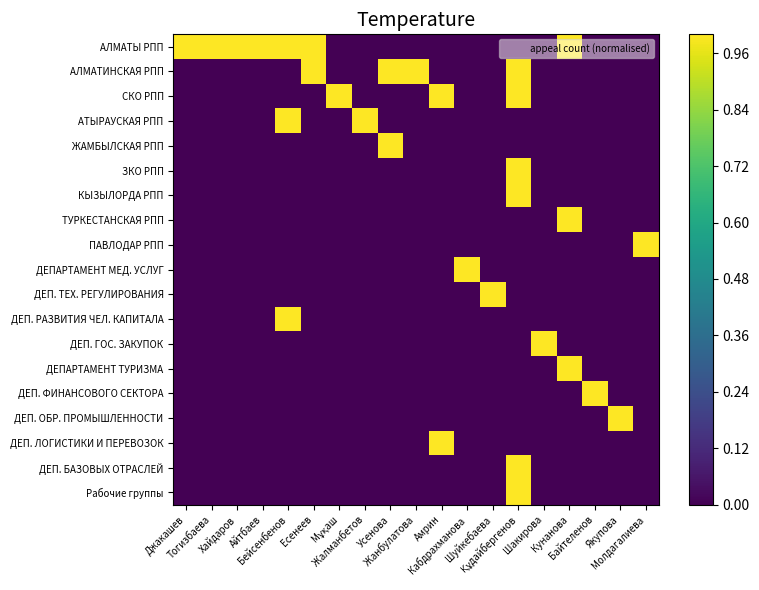

Reading right to left, transcribe all the data shown in this chart.

АЛМАТЫ РПП: Молдагалиева=0	Якупова=0	Байтеленов=0	Кунанова=1	Шакирова=0	Құдайбергенов=0	Шуйкебаева=0	Кабдрахманова=0	Амрин=0	Жанбулатова=0	Усенова=0	Жалманбетов=0	Мұқаш=0	Есенеев=1	Бейсенбенов=1	Айтбаев=1	Хайдаров=1	Тогизбаева=1	Джакашев=1
АЛМАТИНСКАЯ РПП: Молдагалиева=0	Якупова=0	Байтеленов=0	Кунанова=0	Шакирова=0	Құдайбергенов=1	Шуйкебаева=0	Кабдрахманова=0	Амрин=0	Жанбулатова=1	Усенова=1	Жалманбетов=0	Мұқаш=0	Есенеев=1	Бейсенбенов=0	Айтбаев=0	Хайдаров=0	Тогизбаева=0	Джакашев=0
СКО РПП: Молдагалиева=0	Якупова=0	Байтеленов=0	Кунанова=0	Шакирова=0	Құдайбергенов=1	Шуйкебаева=0	Кабдрахманова=0	Амрин=1	Жанбулатова=0	Усенова=0	Жалманбетов=0	Мұқаш=1	Есенеев=0	Бейсенбенов=0	Айтбаев=0	Хайдаров=0	Тогизбаева=0	Джакашев=0
АТЫРАУСКАЯ РПП: Молдагалиева=0	Якупова=0	Байтеленов=0	Кунанова=0	Шакирова=0	Құдайбергенов=0	Шуйкебаева=0	Кабдрахманова=0	Амрин=0	Жанбулатова=0	Усенова=0	Жалманбетов=1	Мұқаш=0	Есенеев=0	Бейсенбенов=1	Айтбаев=0	Хайдаров=0	Тогизбаева=0	Джакашев=0
ЖАМБЫЛСКАЯ РПП: Молдагалиева=0	Якупова=0	Байтеленов=0	Кунанова=0	Шакирова=0	Құдайбергенов=0	Шуйкебаева=0	Кабдрахманова=0	Амрин=0	Жанбулатова=0	Усенова=1	Жалманбетов=0	Мұқаш=0	Есенеев=0	Бейсенбенов=0	Айтбаев=0	Хайдаров=0	Тогизбаева=0	Джакашев=0
ЗКО РПП: Молдагалиева=0	Якупова=0	Байтеленов=0	Кунанова=0	Шакирова=0	Құдайбергенов=1	Шуйкебаева=0	Кабдрахманова=0	Амрин=0	Жанбулатова=0	Усенова=0	Жалманбетов=0	Мұқаш=0	Есенеев=0	Бейсенбенов=0	Айтбаев=0	Хайдаров=0	Тогизбаева=0	Джакашев=0
КЫЗЫЛОРДА РПП: Молдагалиева=0	Якупова=0	Байтеленов=0	Кунанова=0	Шакирова=0	Құдайбергенов=1	Шуйкебаева=0	Кабдрахманова=0	Амрин=0	Жанбулатова=0	Усенова=0	Жалманбетов=0	Мұқаш=0	Есенеев=0	Бейсенбенов=0	Айтбаев=0	Хайдаров=0	Тогизбаева=0	Джакашев=0
ТУРКЕСТАНСКАЯ РПП: Молдагалиева=0	Якупова=0	Байтеленов=0	Кунанова=1	Шакирова=0	Құдайбергенов=0	Шуйкебаева=0	Кабдрахманова=0	Амрин=0	Жанбулатова=0	Усенова=0	Жалманбетов=0	Мұқаш=0	Есенеев=0	Бейсенбенов=0	Айтбаев=0	Хайдаров=0	Тогизбаева=0	Джакашев=0
ПАВЛОДАР РПП: Молдагалиева=1	Якупова=0	Байтеленов=0	Кунанова=0	Шакирова=0	Құдайбергенов=0	Шуйкебаева=0	Кабдрахманова=0	Амрин=0	Жанбулатова=0	Усенова=0	Жалманбетов=0	Мұқаш=0	Есенеев=0	Бейсенбенов=0	Айтбаев=0	Хайдаров=0	Тогизбаева=0	Джакашев=0
ДЕПАРТАМЕНТ МЕД. УСЛУГ: Молдагалиева=0	Якупова=0	Байтеленов=0	Кунанова=0	Шакирова=0	Құдайбергенов=0	Шуйкебаева=0	Кабдрахманова=1	Амрин=0	Жанбулатова=0	Усенова=0	Жалманбетов=0	Мұқаш=0	Есенеев=0	Бейсенбенов=0	Айтбаев=0	Хайдаров=0	Тогизбаева=0	Джакашев=0
ДЕП. ТЕХ. РЕГУЛИРОВАНИЯ: Молдагалиева=0	Якупова=0	Байтеленов=0	Кунанова=0	Шакирова=0	Құдайбергенов=0	Шуйкебаева=1	Кабдрахманова=0	Амрин=0	Жанбулатова=0	Усенова=0	Жалманбетов=0	Мұқаш=0	Есенеев=0	Бейсенбенов=0	Айтбаев=0	Хайдаров=0	Тогизбаева=0	Джакашев=0
ДЕП. РАЗВИТИЯ ЧЕЛ. КАПИТАЛА: Молдагалиева=0	Якупова=0	Байтеленов=0	Кунанова=0	Шакирова=0	Құдайбергенов=0	Шуйкебаева=0	Кабдрахманова=0	Амрин=0	Жанбулатова=0	Усенова=0	Жалманбетов=0	Мұқаш=0	Есенеев=0	Бейсенбенов=1	Айтбаев=0	Хайдаров=0	Тогизбаева=0	Джакашев=0
ДЕП. ГОС. ЗАКУПОК: Молдагалиева=0	Якупова=0	Байтеленов=0	Кунанова=0	Шакирова=1	Құдайбергенов=0	Шуйкебаева=0	Кабдрахманова=0	Амрин=0	Жанбулатова=0	Усенова=0	Жалманбетов=0	Мұқаш=0	Есенеев=0	Бейсенбенов=0	Айтбаев=0	Хайдаров=0	Тогизбаева=0	Джакашев=0
ДЕПАРТАМЕНТ ТУРИЗМА: Молдагалиева=0	Якупова=0	Байтеленов=0	Кунанова=1	Шакирова=0	Құдайбергенов=0	Шуйкебаева=0	Кабдрахманова=0	Амрин=0	Жанбулатова=0	Усенова=0	Жалманбетов=0	Мұқаш=0	Есенеев=0	Бейсенбенов=0	Айтбаев=0	Хайдаров=0	Тогизбаева=0	Джакашев=0
ДЕП. ФИНАНСОВОГО СЕКТОРА: Молдагалиева=0	Якупова=0	Байтеленов=1	Кунанова=0	Шакирова=0	Құдайбергенов=0	Шуйкебаева=0	Кабдрахманова=0	Амрин=0	Жанбулатова=0	Усенова=0	Жалманбетов=0	Мұқаш=0	Есенеев=0	Бейсенбенов=0	Айтбаев=0	Хайдаров=0	Тогизбаева=0	Джакашев=0
ДЕП. ОБР. ПРОМЫШЛЕННОСТИ: Молдагалиева=0	Якупова=1	Байтеленов=0	Кунанова=0	Шакирова=0	Құдайбергенов=0	Шуйкебаева=0	Кабдрахманова=0	Амрин=0	Жанбулатова=0	Усенова=0	Жалманбетов=0	Мұқаш=0	Есенеев=0	Бейсенбенов=0	Айтбаев=0	Хайдаров=0	Тогизбаева=0	Джакашев=0
ДЕП. ЛОГИСТИКИ И ПЕРЕВОЗОК: Молдагалиева=0	Якупова=0	Байтеленов=0	Кунанова=0	Шакирова=0	Құдайбергенов=0	Шуйкебаева=0	Кабдрахманова=0	Амрин=1	Жанбулатова=0	Усенова=0	Жалманбетов=0	Мұқаш=0	Есенеев=0	Бейсенбенов=0	Айтбаев=0	Хайдаров=0	Тогизбаева=0	Джакашев=0
ДЕП. БАЗОВЫХ ОТРАСЛЕЙ: Молдагалиева=0	Якупова=0	Байтеленов=0	Кунанова=0	Шакирова=0	Құдайбергенов=1	Шуйкебаева=0	Кабдрахманова=0	Амрин=0	Жанбулатова=0	Усенова=0	Жалманбетов=0	Мұқаш=0	Есенеев=0	Бейсенбенов=0	Айтбаев=0	Хайдаров=0	Тогизбаева=0	Джакашев=0
Рабочие группы: Молдагалиева=0	Якупова=0	Байтеленов=0	Кунанова=0	Шакирова=0	Құдайбергенов=1	Шуйкебаева=0	Кабдрахманова=0	Амрин=0	Жанбулатова=0	Усенова=0	Жалманбетов=0	Мұқаш=0	Есенеев=0	Бейсенбенов=0	Айтбаев=0	Хайдаров=0	Тогизбаева=0	Джакашев=0